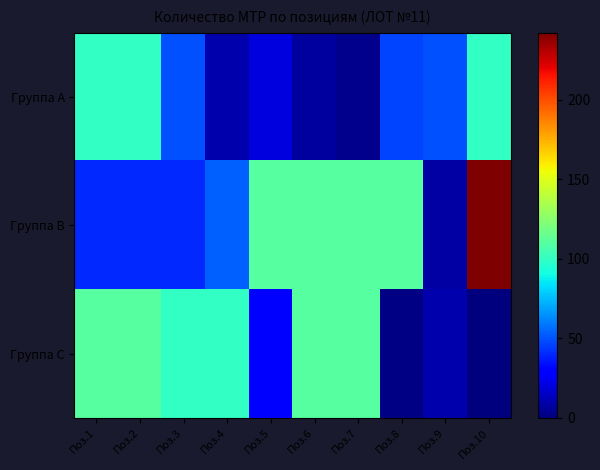

Rank the series by their maximum value, from highest to lowest.

Группа B, Группа C, Группа A